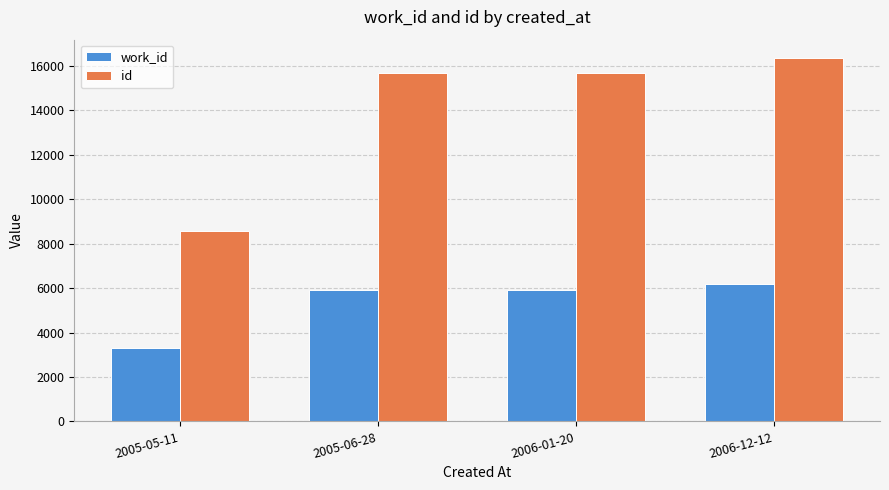

How many values in the work_id series are below 5919?

2